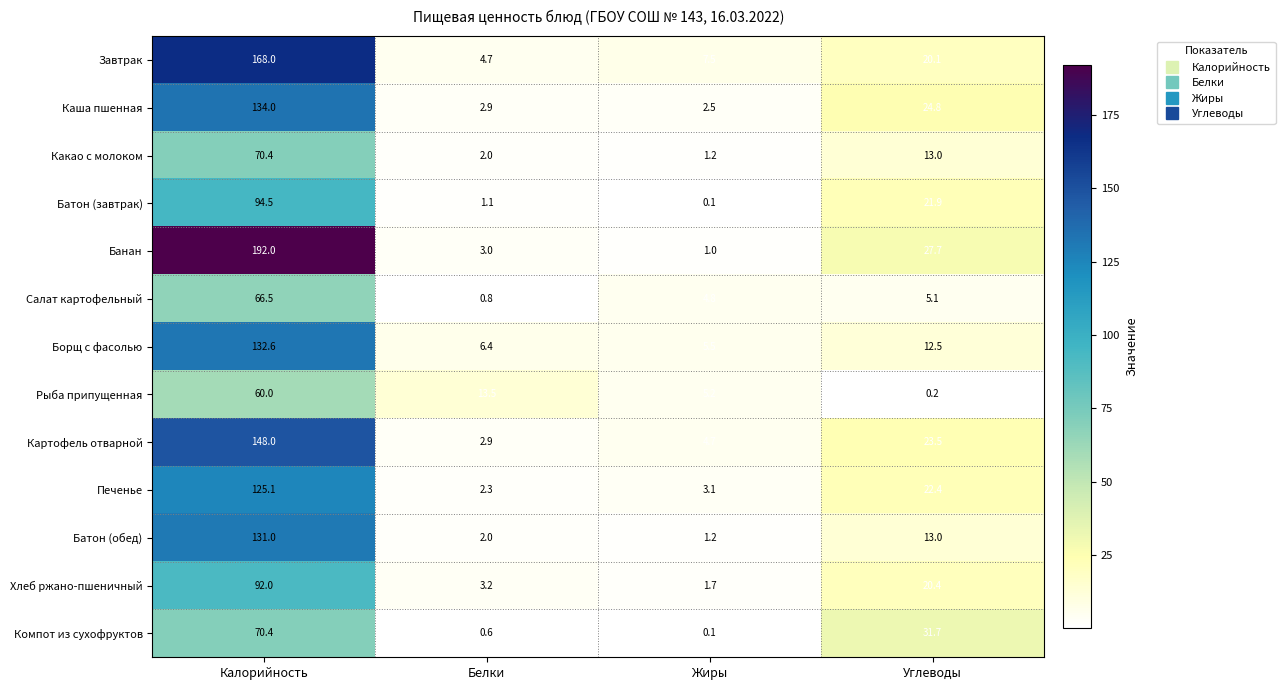

Which series changed the most between Белки and Углеводы?

Компот из сухофруктов